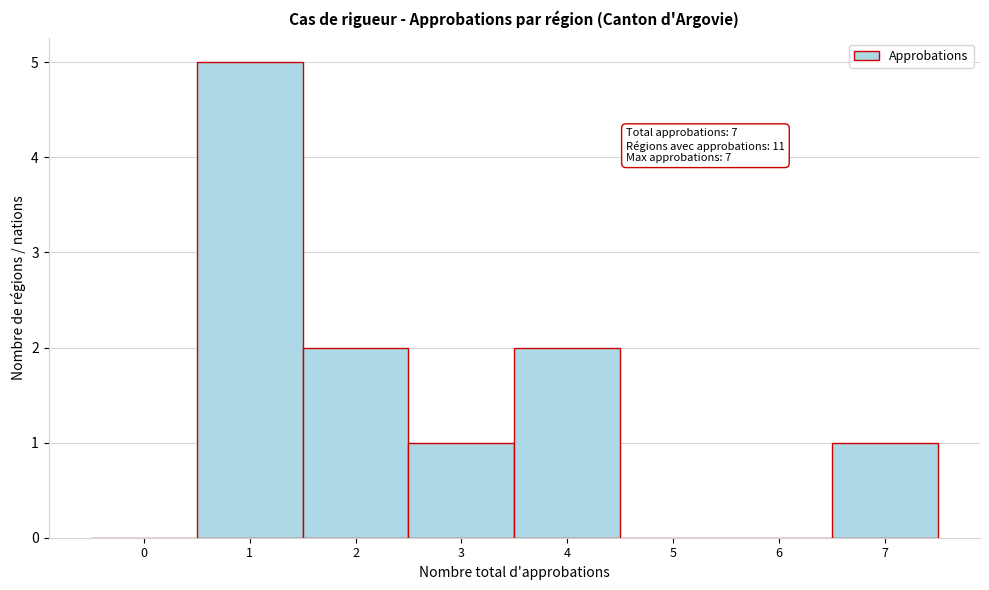

Reading left to right, extract all data points from this chart.

0=0	1=5	2=2	3=1	4=2	5=0	6=0	7=1